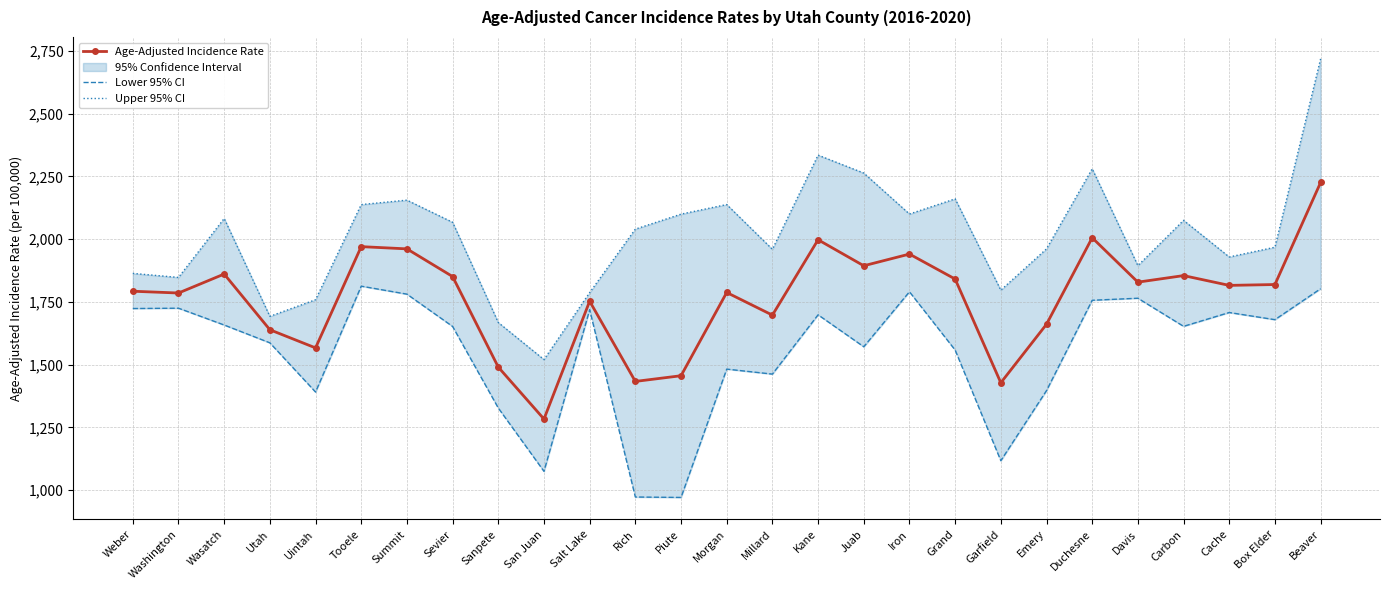

What is the average value of the Age-Adjusted Incidence Rate series?

1764.5